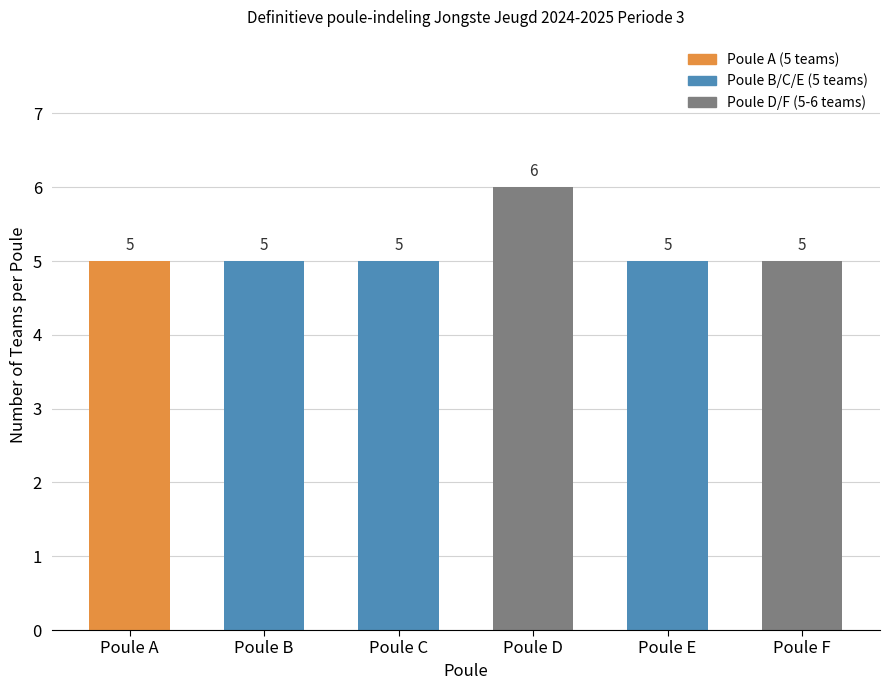

Reading right to left, transcribe all the data shown in this chart.

Poule F=5	Poule E=5	Poule D=6	Poule C=5	Poule B=5	Poule A=5